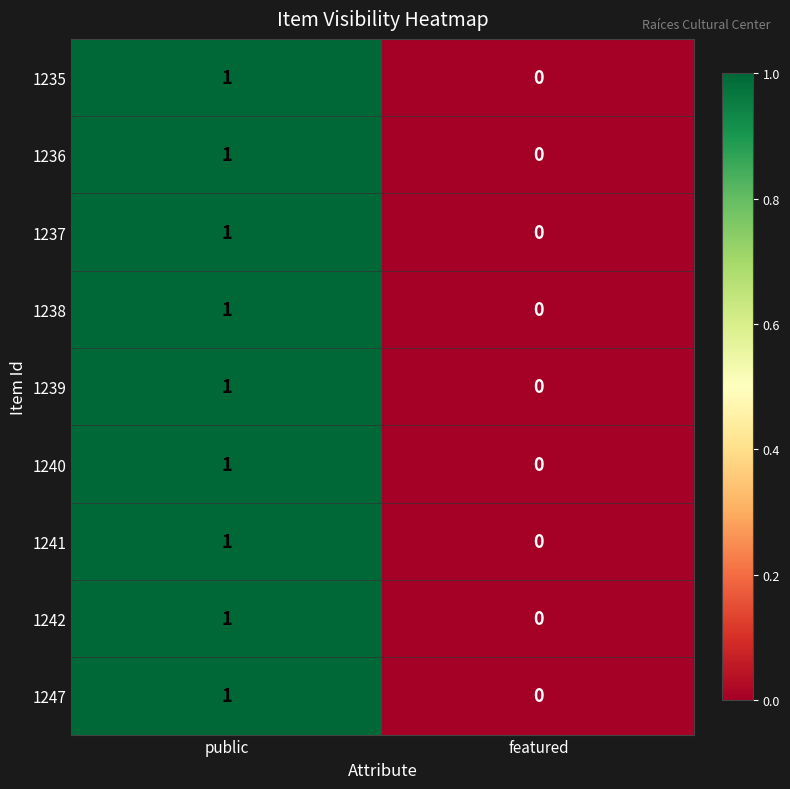

At which label is 1242 closest to 0?

featured